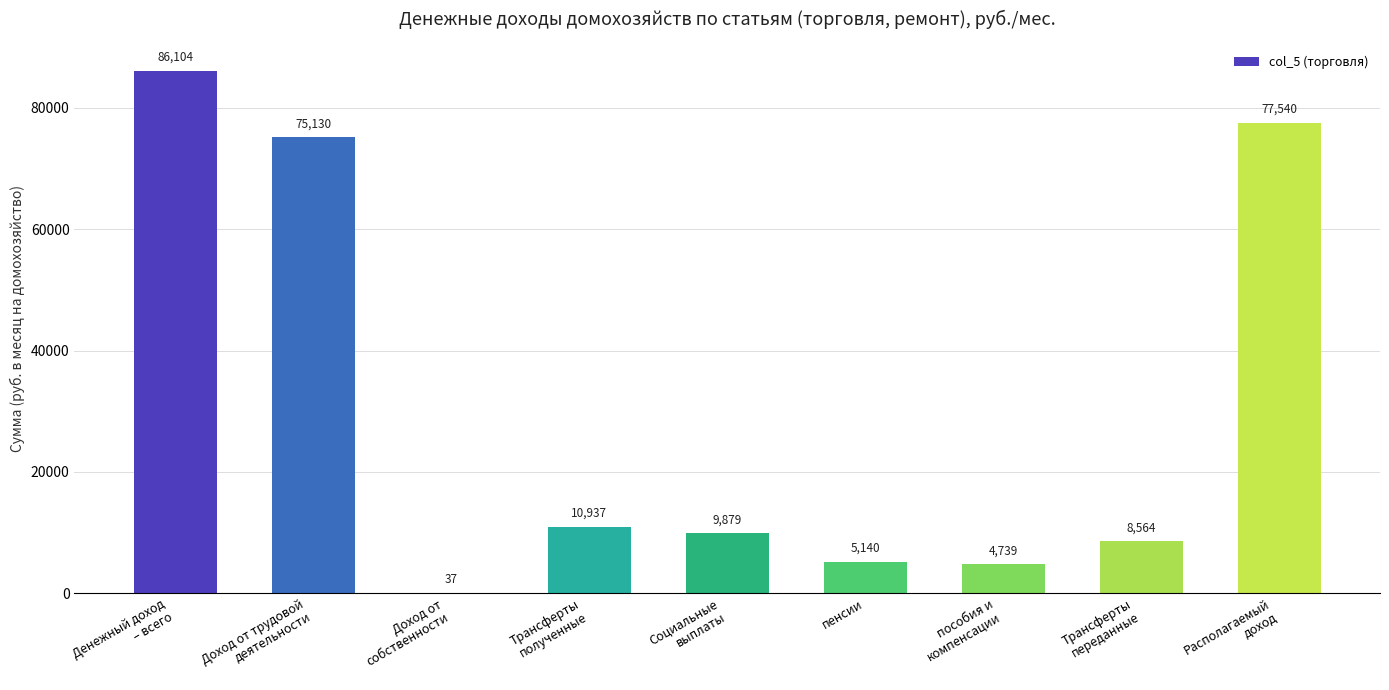

Which has a higher value, Доход от
собственности or пособия и
компенсации?

пособия и
компенсации